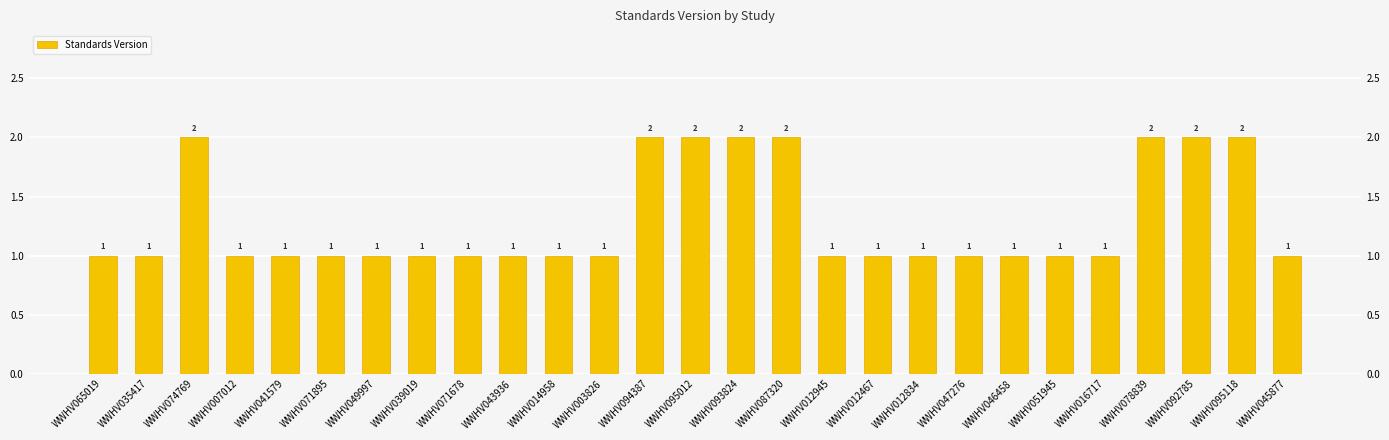

What is the value of the 25th bar from the left?

2